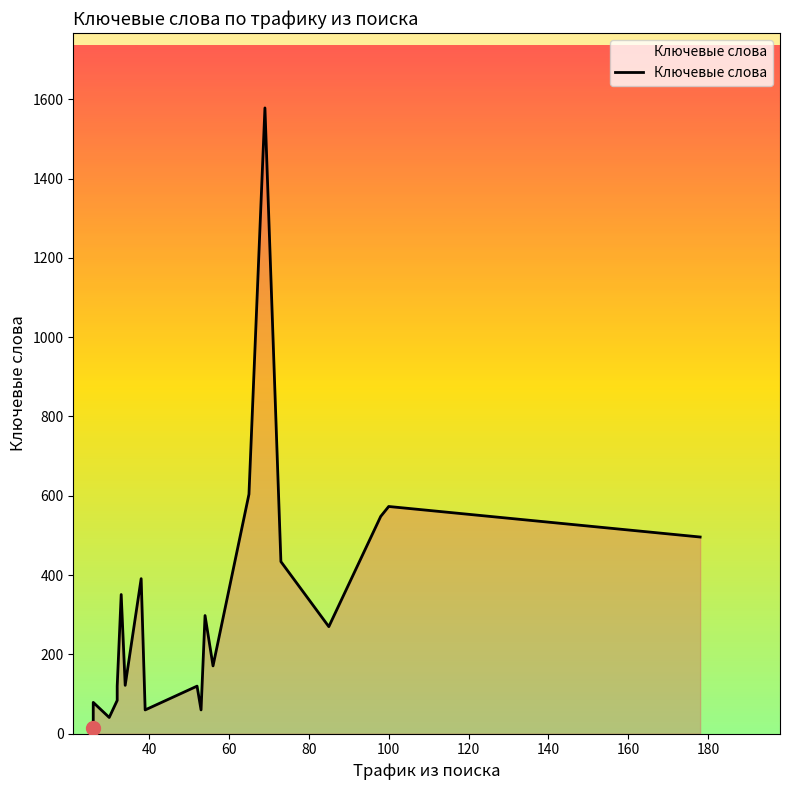

True or false: there are more than 0 points higher than both neighbors.

True